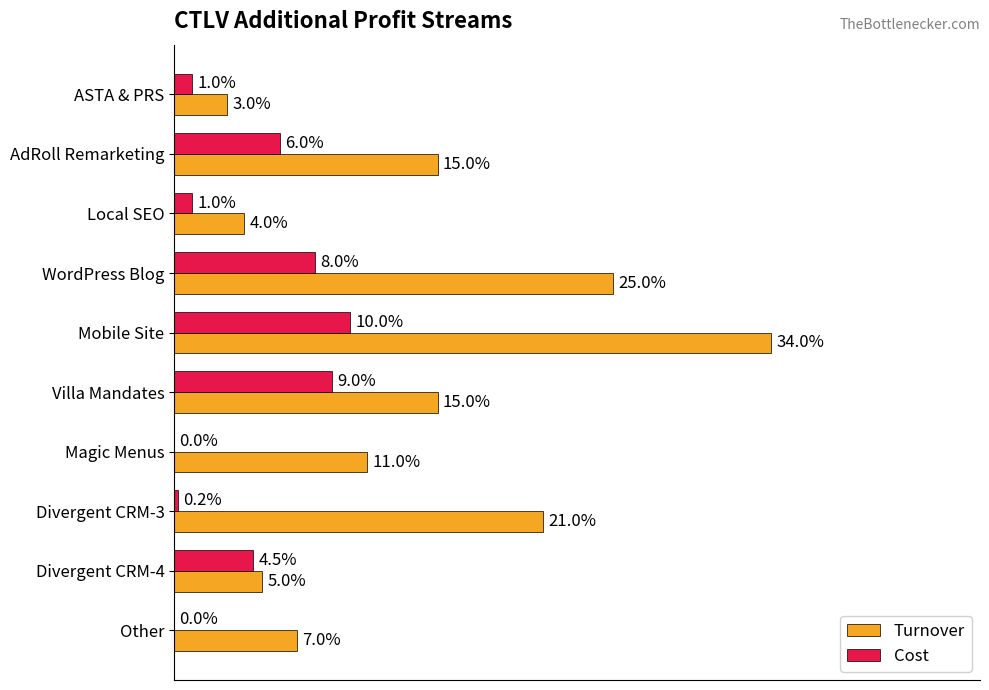

What are all the series names shown in the legend?

Turnover, Cost